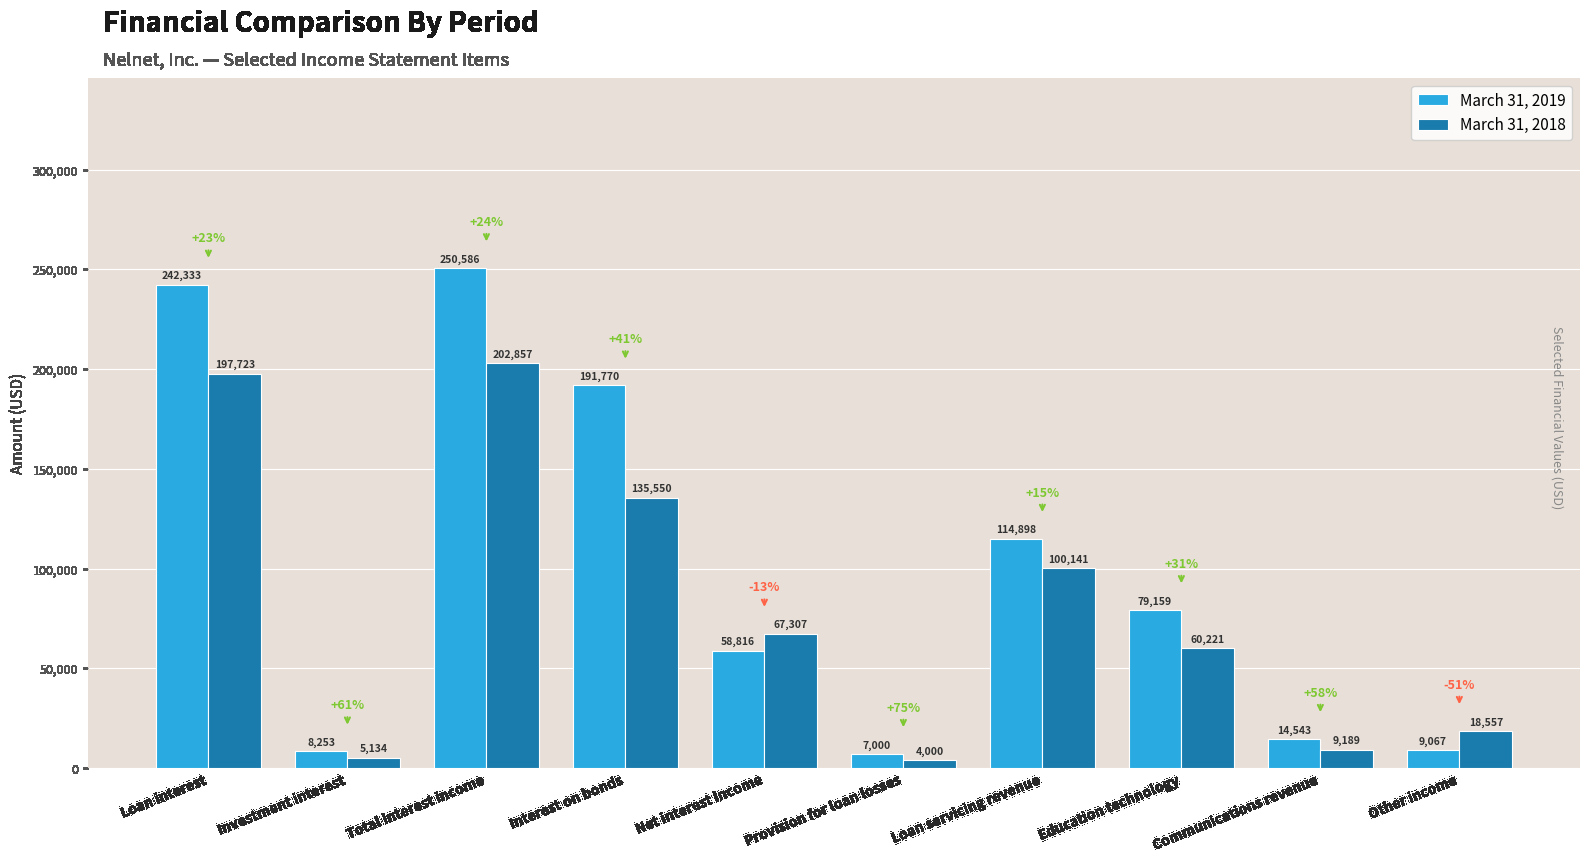

What is the difference between the March 31, 2019 values at Communications revenue and Interest on bonds?

177227